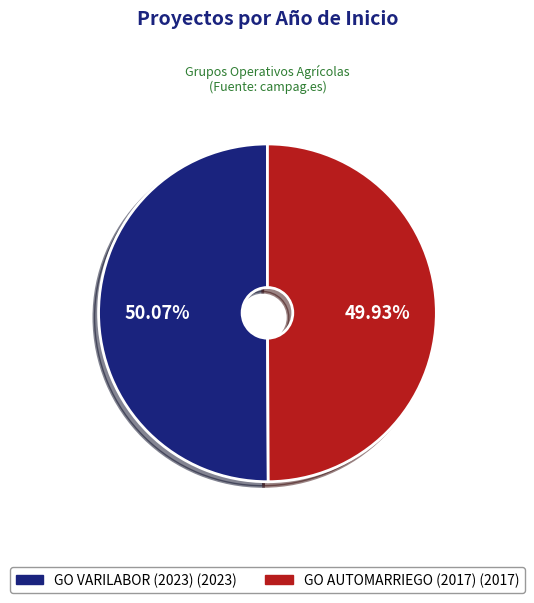

What is the ratio of the value at GO VARILABOR (2023) to the value at GO AUTOMARRIEGO (2017)?

1.0